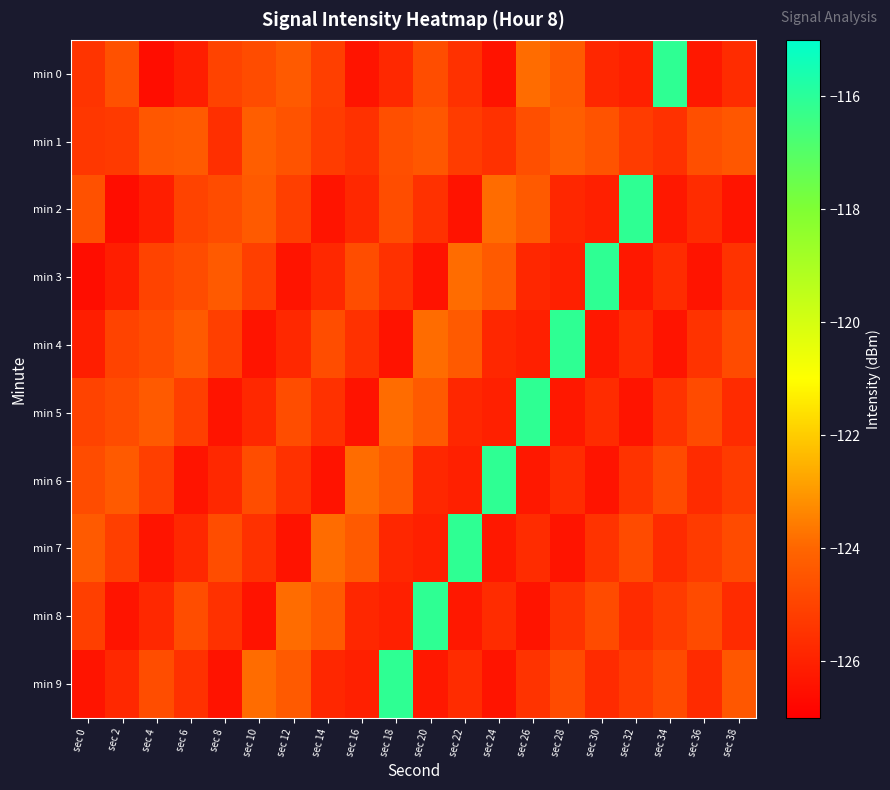

Which series has the widest spread of values?

min 0